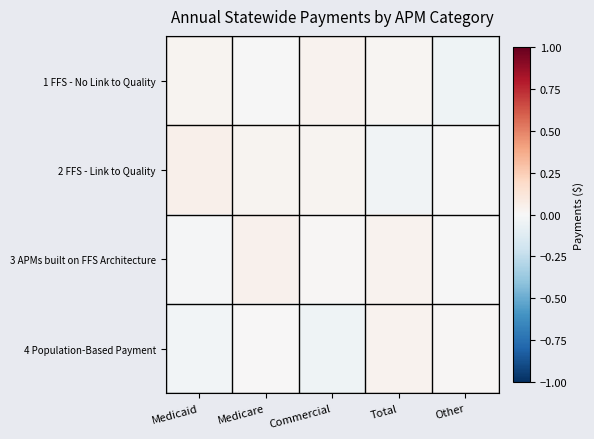

Which label corresponds to the smallest value in the chart?

Commercial